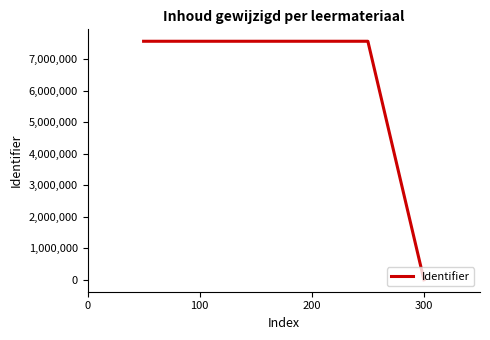

True or false: the data has more than 0 interior local peaks.

True